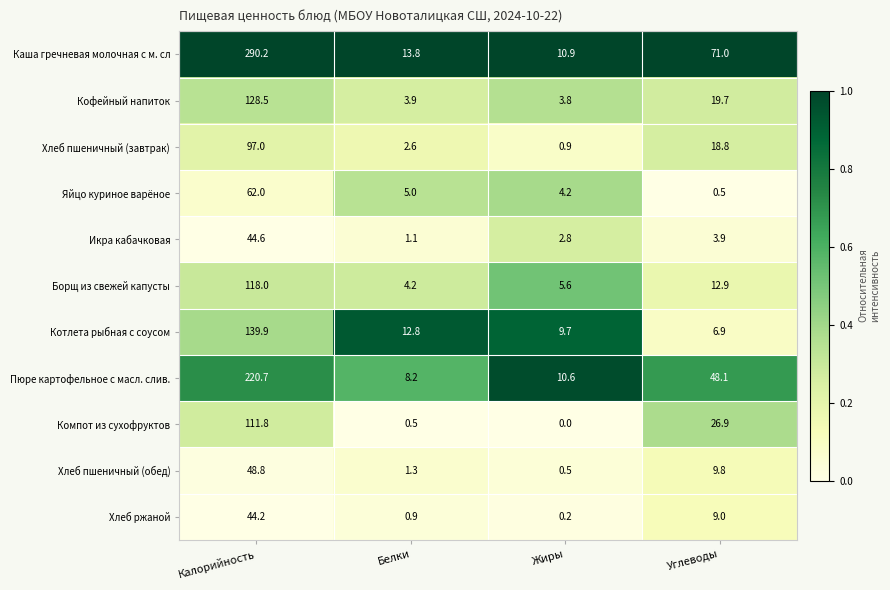

At which category is the sum across all series the highest?

Калорийность